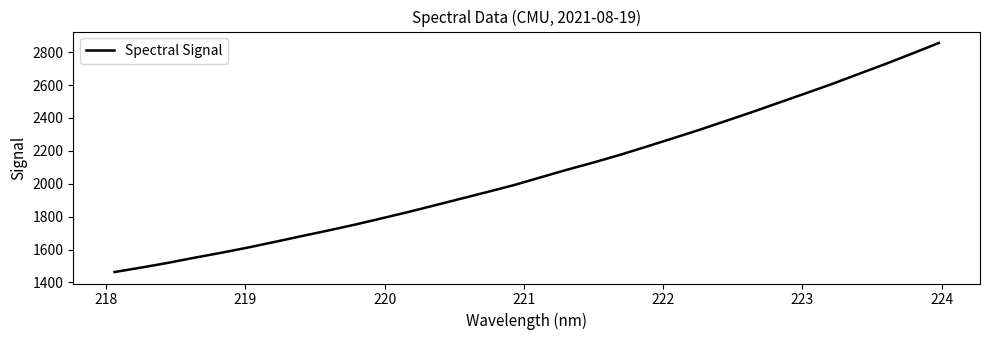

What is the maximum value shown in the chart?

2855.9